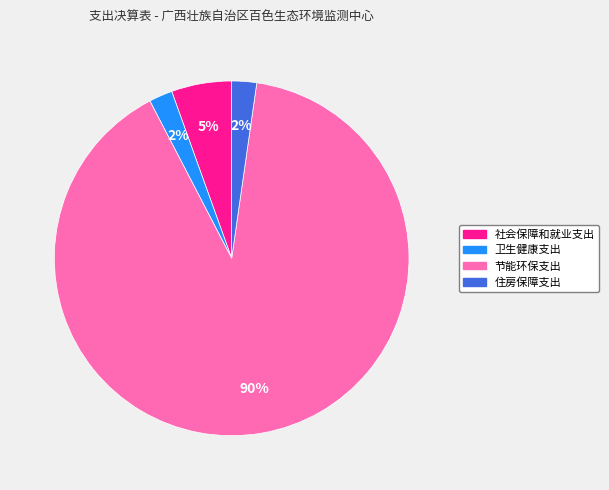

Do 节能环保支出 and 住房保障支出 together represent more than half of the pie?

Yes